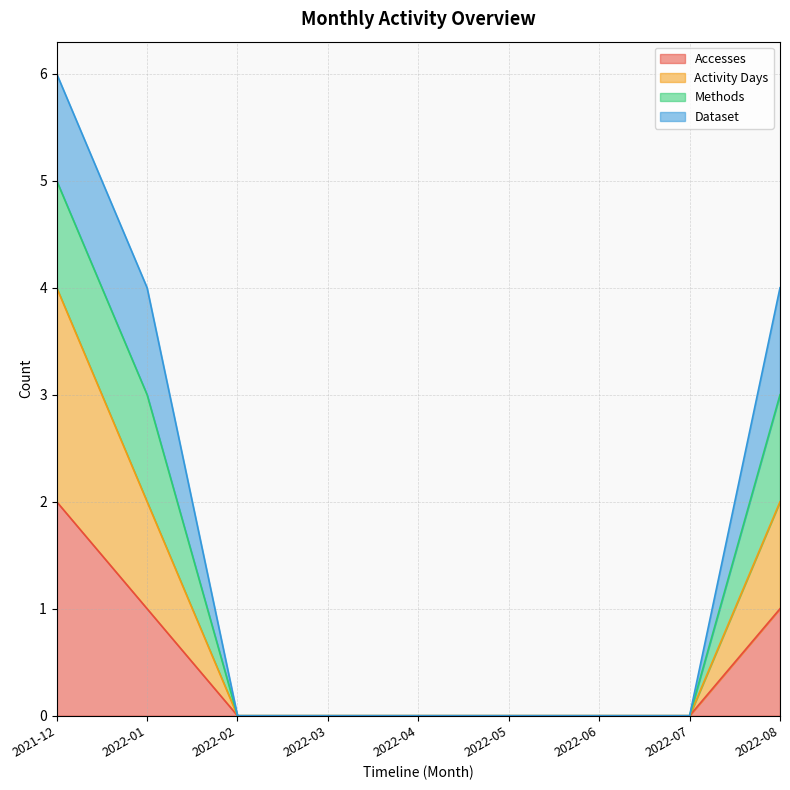

Does the chart display data point markers on the line(s)?

No